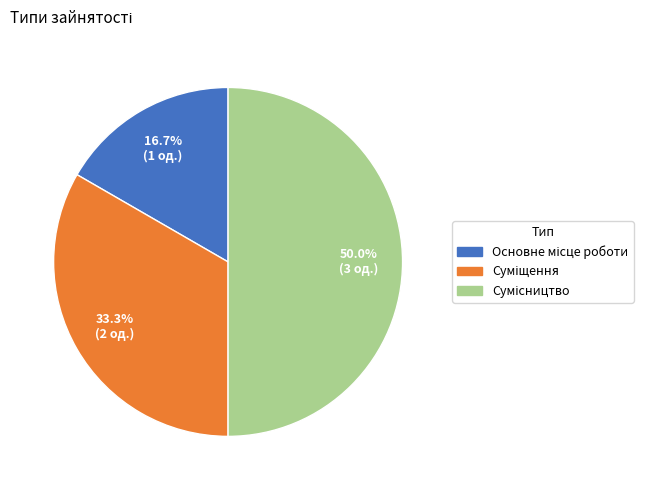

Does any single category account for the majority?

No